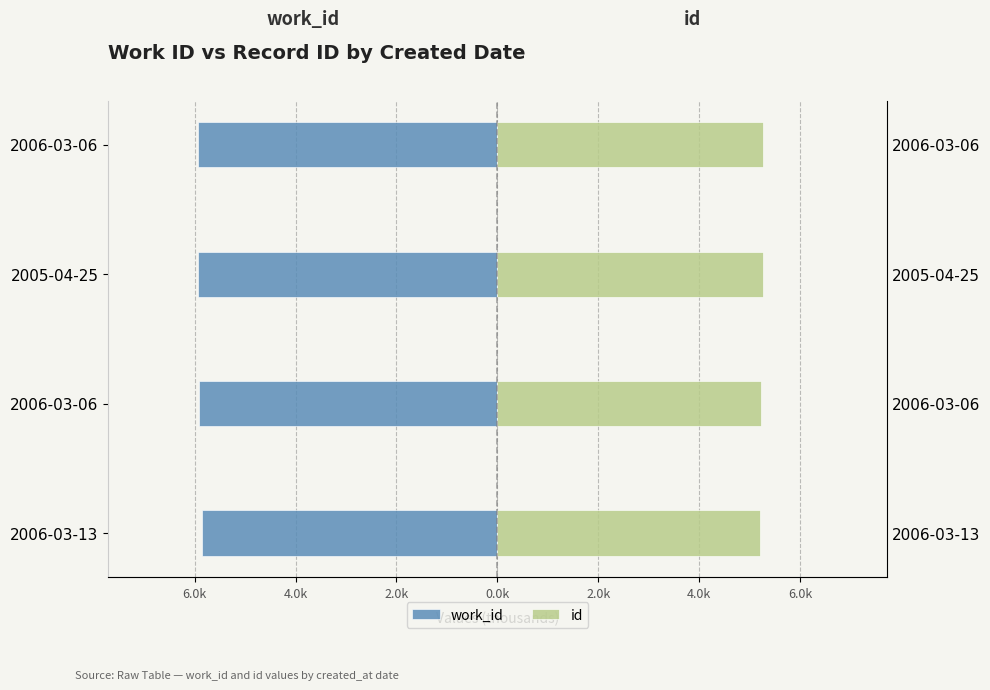

Reading left to right, what are all the values shown in this chart?

work_id: -5.9	-5.9	-5.9	-5.9
id: 5.2	5.2	5.3	5.3